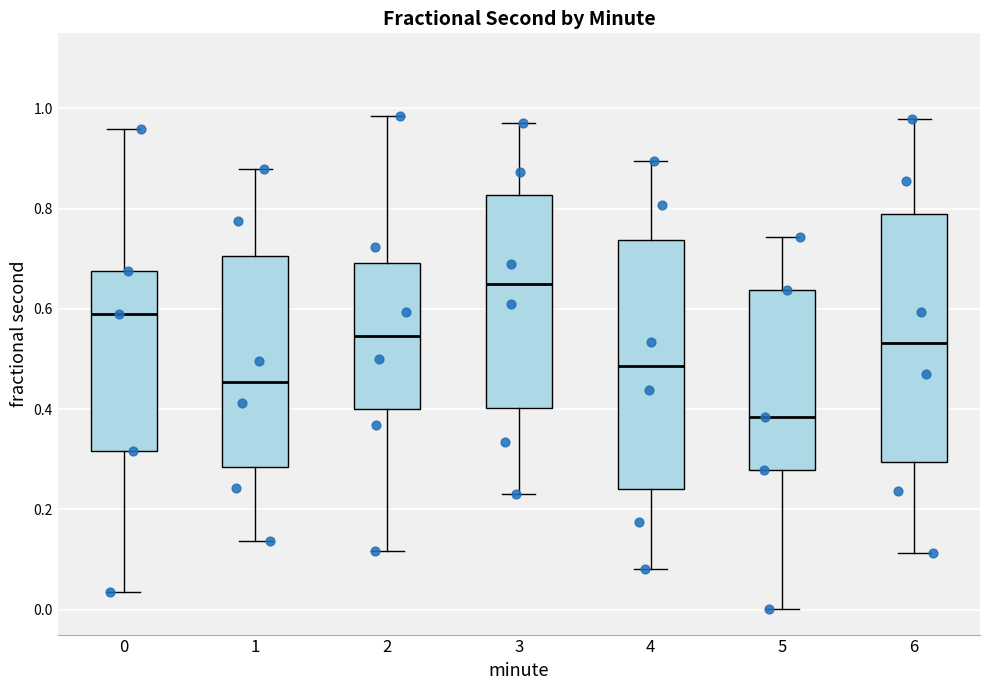

Reading left to right, transcribe this box plot: for each box, give where its median line is, the range the box spans, and where its two whiskers end, as read against the y-axis. The values are not printed on the chart, so give them approximately, as read against the axis.

0: median 0.58, box 0.32 to 0.68, whiskers 0.04 to 0.96
1: median 0.46, box 0.28 to 0.70, whiskers 0.14 to 0.88
2: median 0.54, box 0.40 to 0.70, whiskers 0.12 to 0.98
3: median 0.64, box 0.40 to 0.82, whiskers 0.24 to 0.98
4: median 0.48, box 0.24 to 0.74, whiskers 0.08 to 0.90
5: median 0.38, box 0.28 to 0.64, whiskers 0.00 to 0.74
6: median 0.54, box 0.30 to 0.78, whiskers 0.12 to 0.98